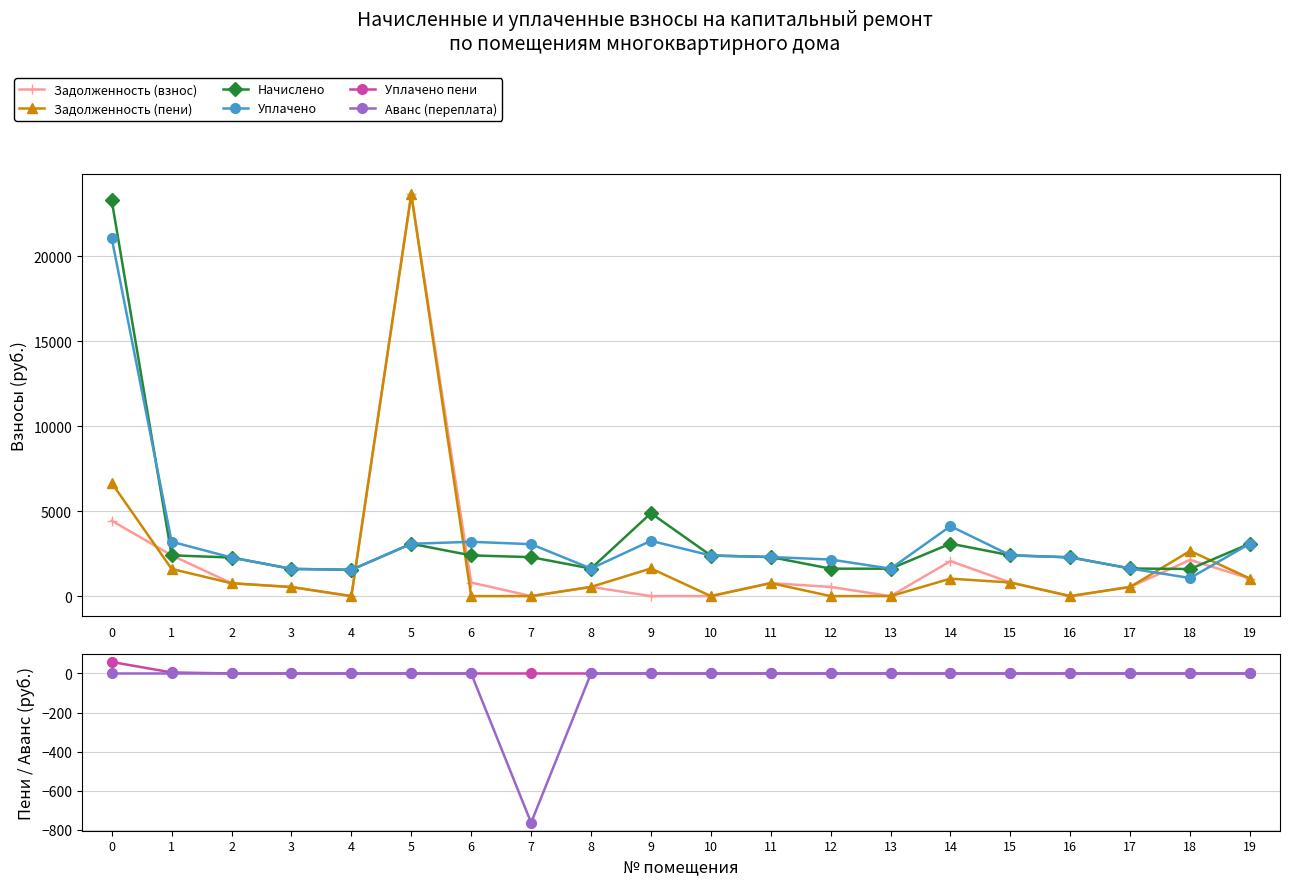

The Уплачено series shows 3199.4 at 1. True or false?

True